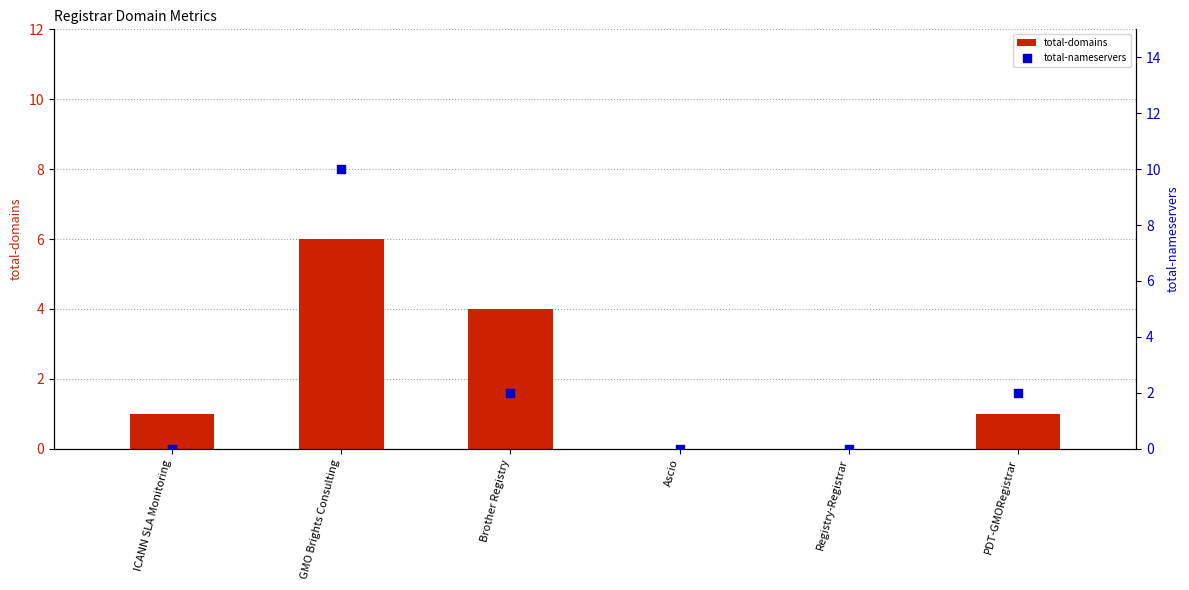

Which series has the largest total across all categories?

total-nameservers